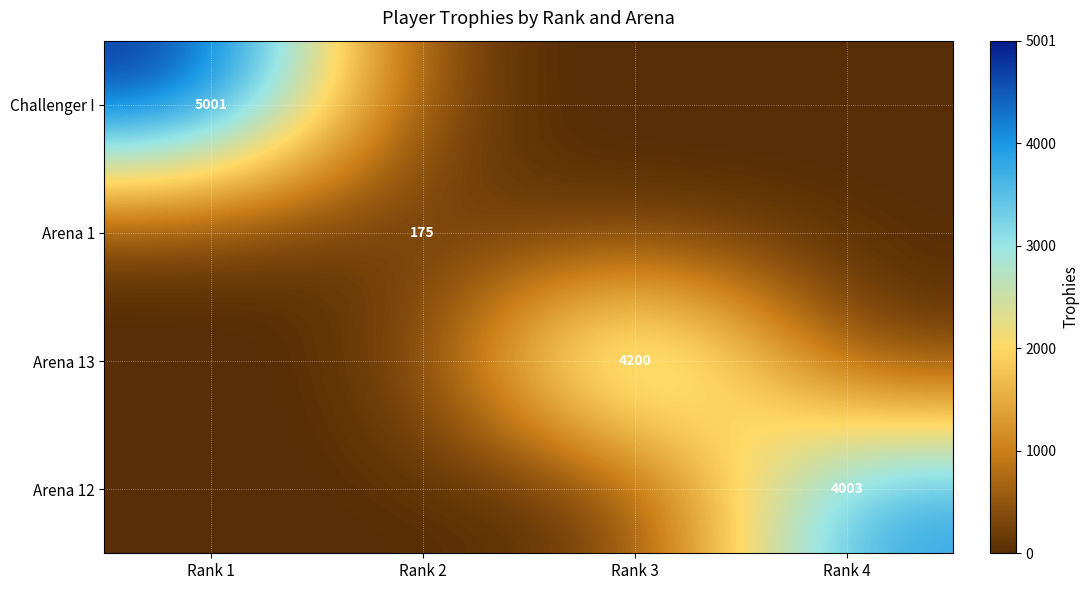

The Arena 12 series shows 2216 at Rank 4. True or false?

False